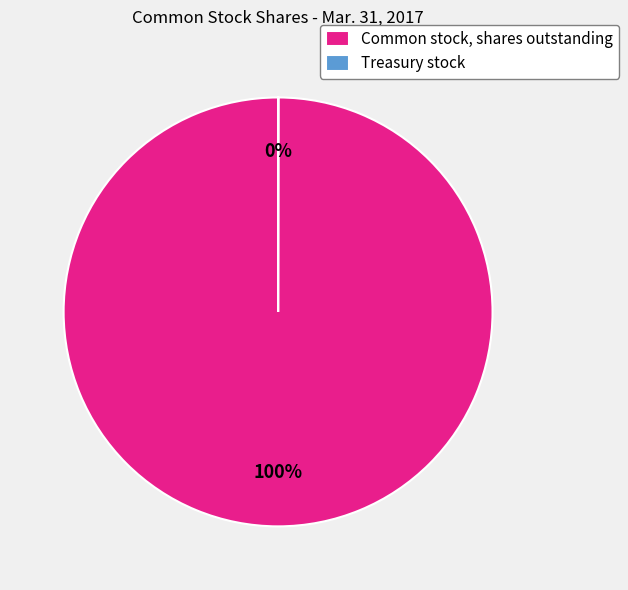

To the nearest percent, what is the average slice percentage?

50%